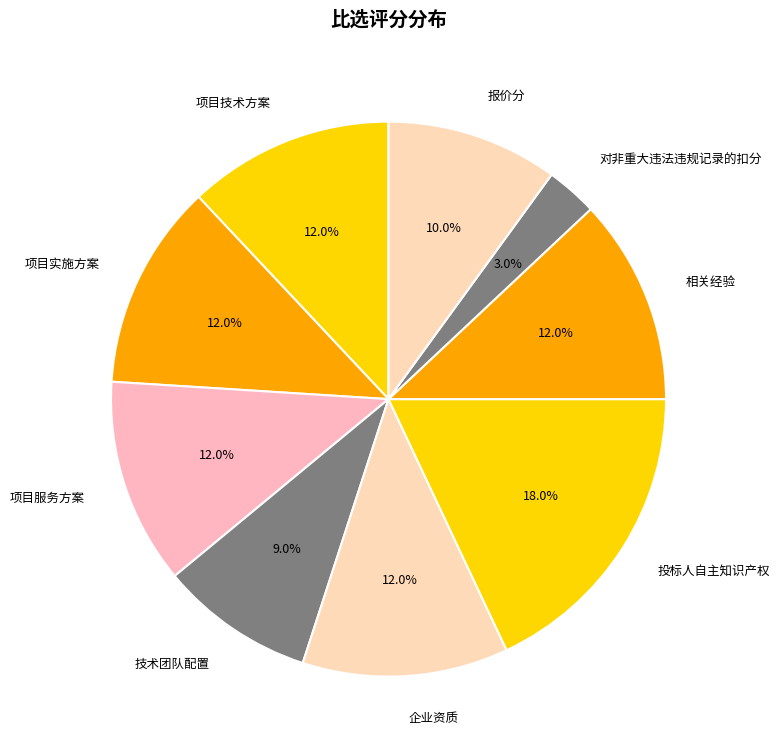

Which has a higher value, 对非重大违法违规记录的扣分 or 项目实施方案?

项目实施方案